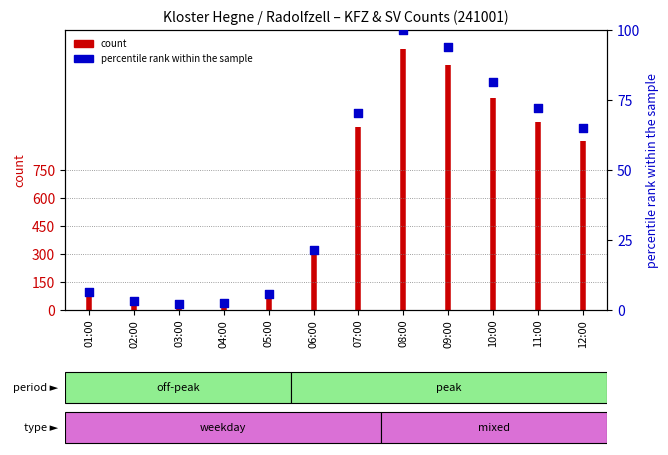

Which has a higher value, 09:00 or 05:00?

09:00